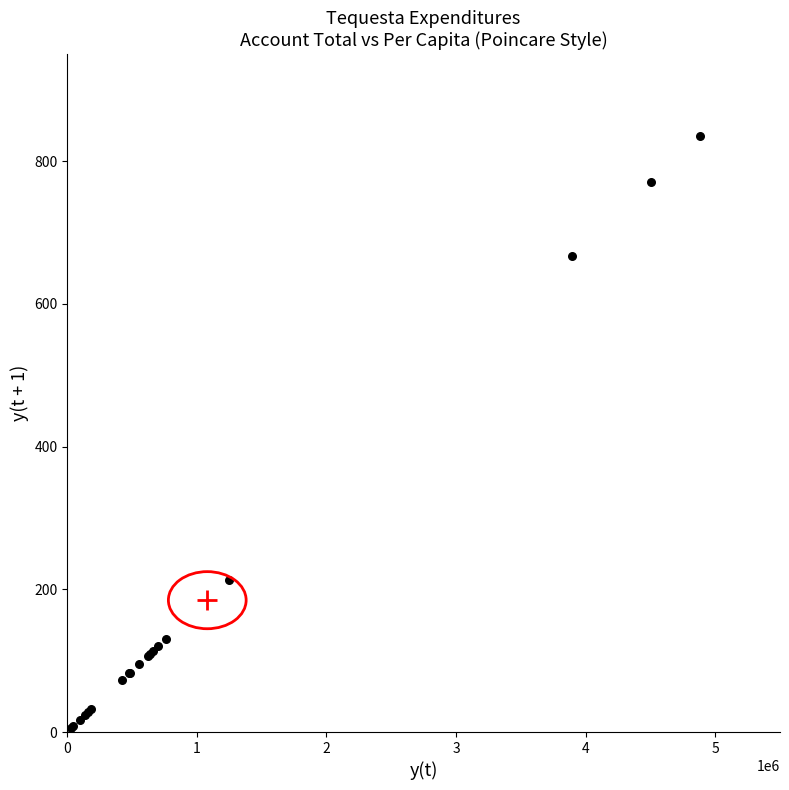

What Y value in the scatter plot is closest to 420?

213.2